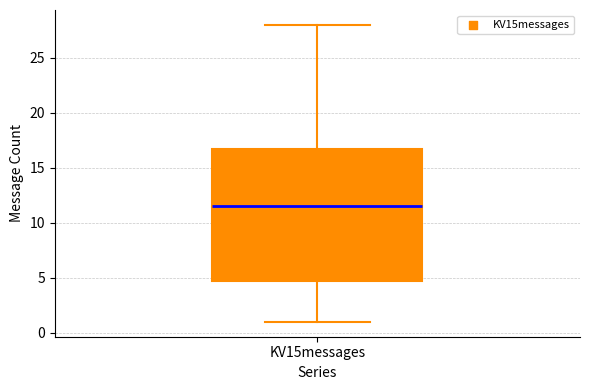

Where does the upper whisker of the box for KV15messages end on the y-axis? The values are not printed on the chart, so give them approximately, as read against the axis.

28.0